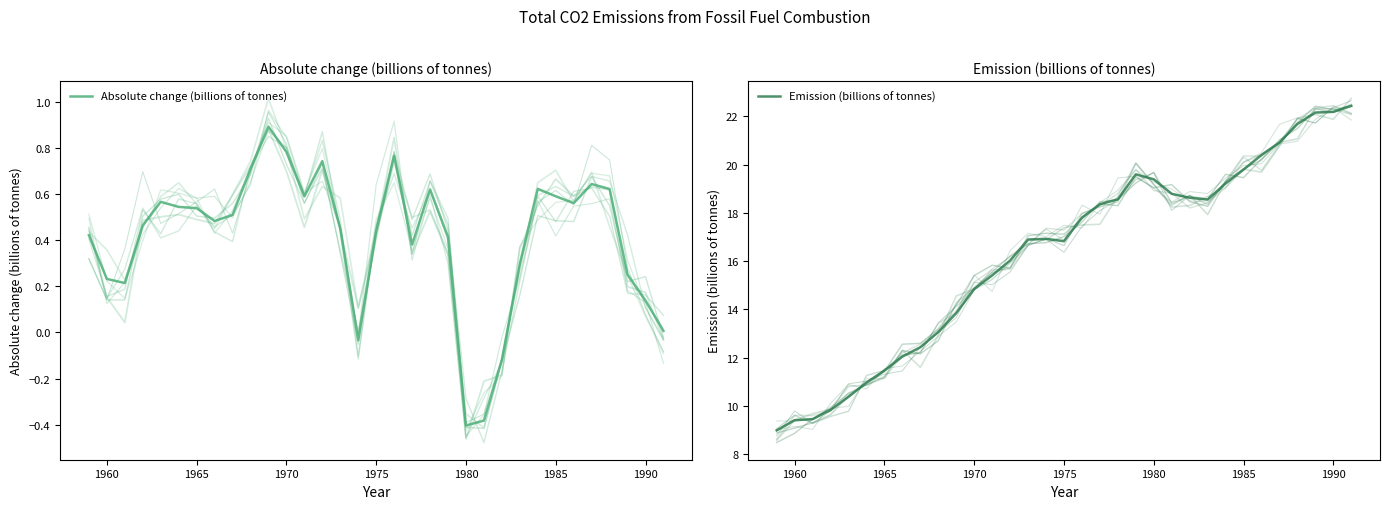

At how many categories does at least one series exceed 8?

33